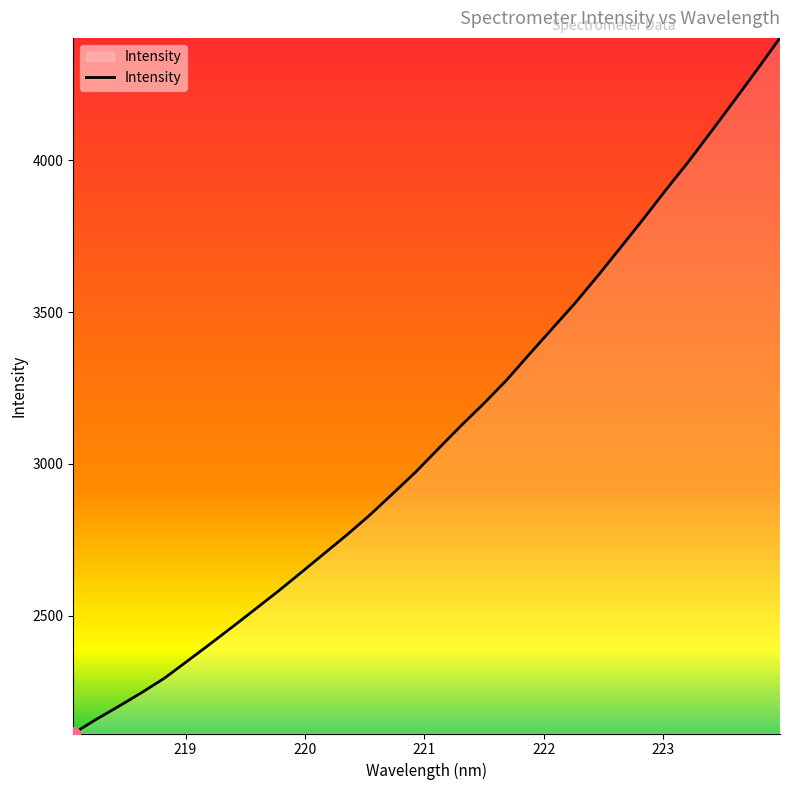

What is the smallest value displayed?

2111.6